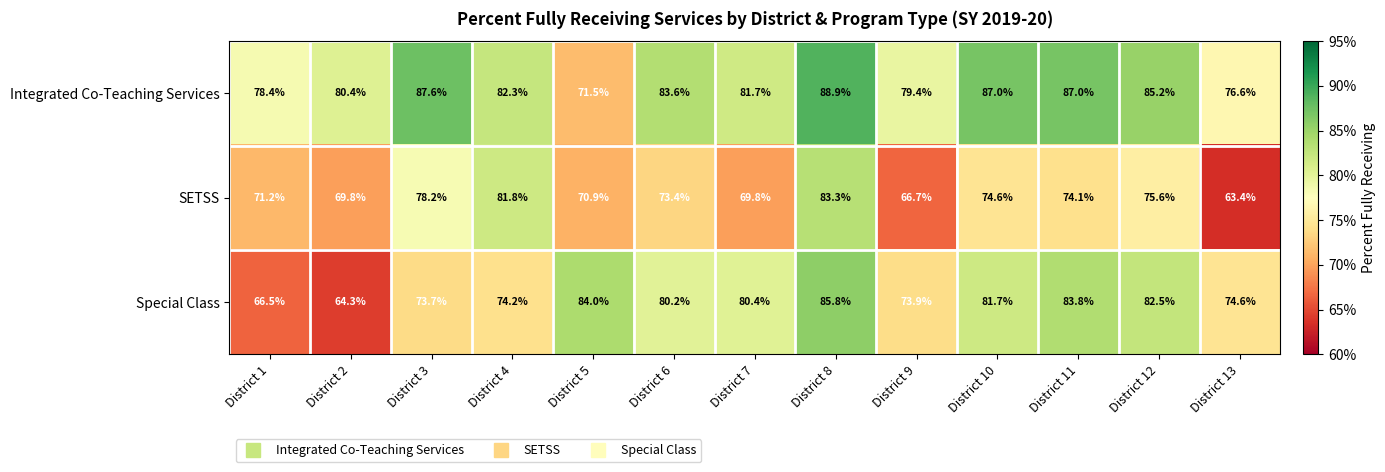

Which series has the widest spread of values?

Special Class